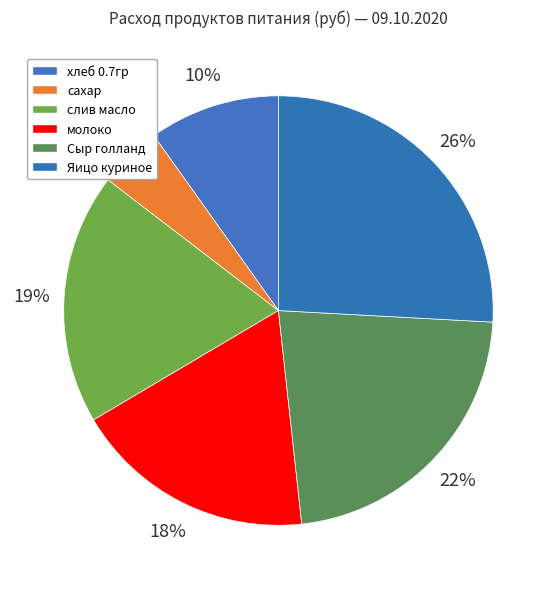

Is it true that сахар is 5% of the pie?

True